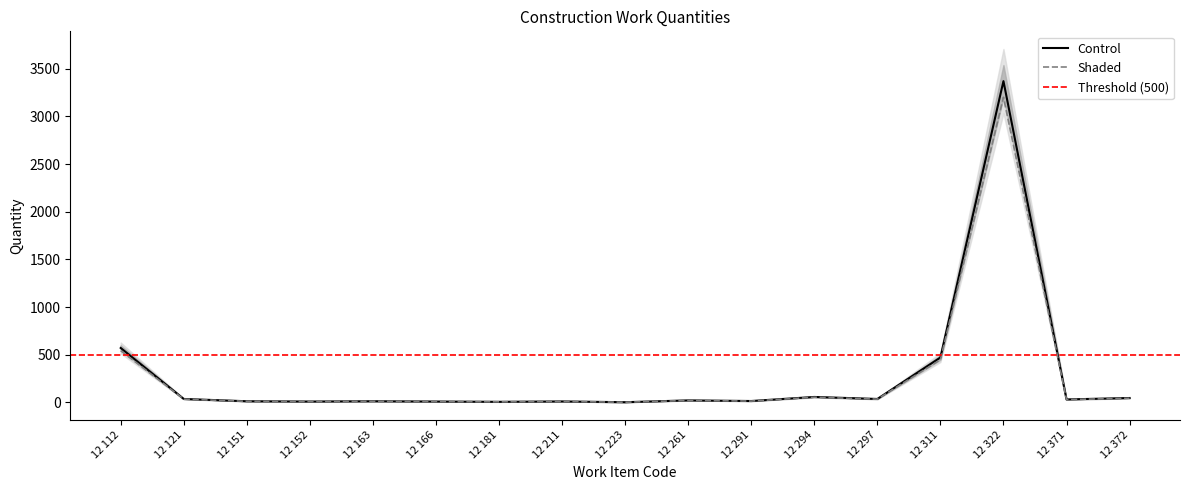

List the labels in order of Shaded value, smallest first.

12 223, 12 181, 12 152, 12 166, 12 211, 12 151, 12 163, 12 291, 12 261, 12 371, 12 121, 12 297, 12 372, 12 294, 12 311, 12 112, 12 322